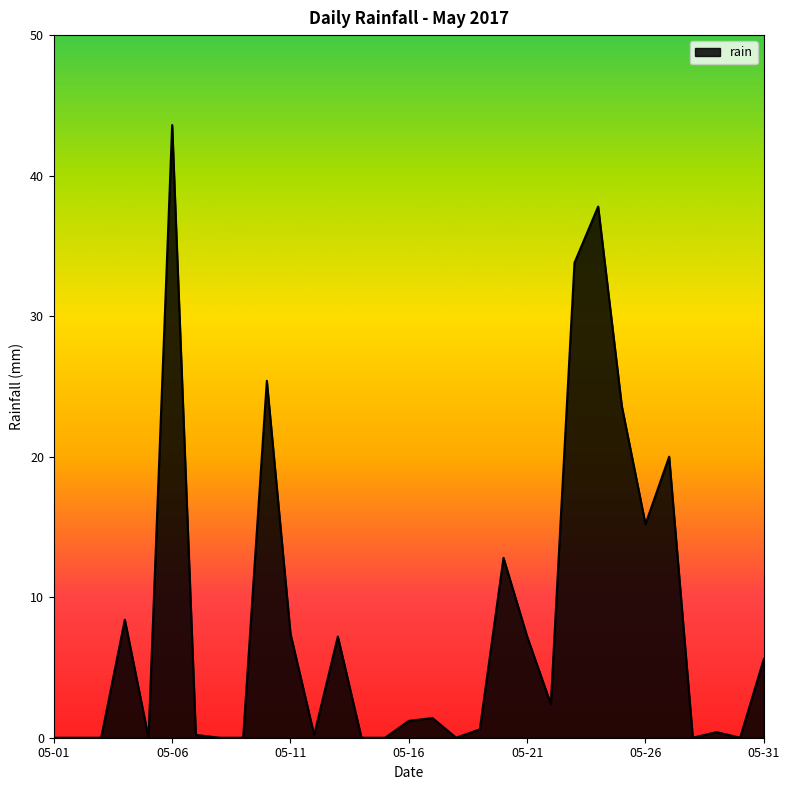

What is the maximum value shown in the chart?

43.6